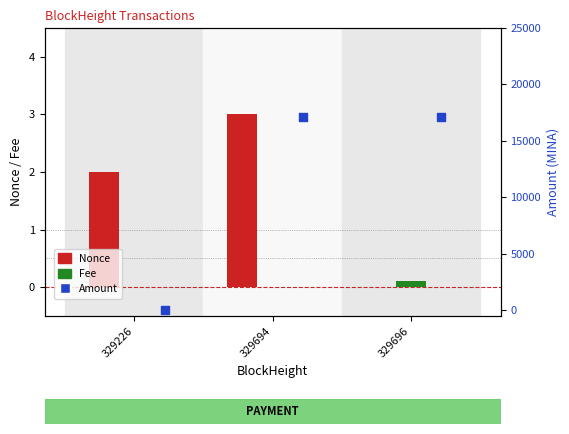

Which series reaches the maximum Y coordinate?

Amount